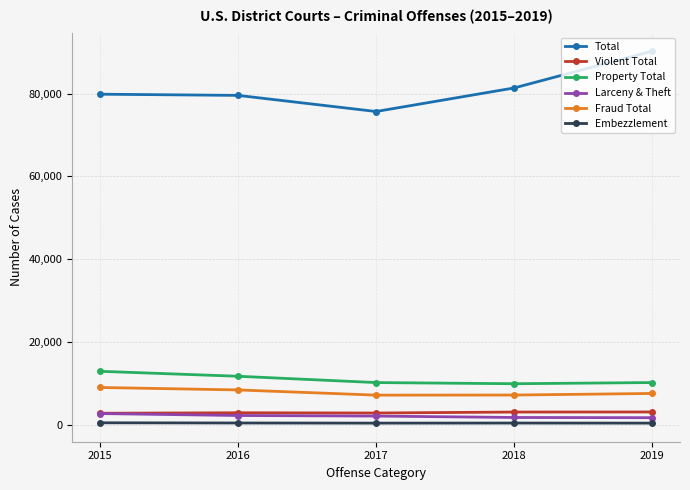

At which label does Property Total reach its peak?

2015